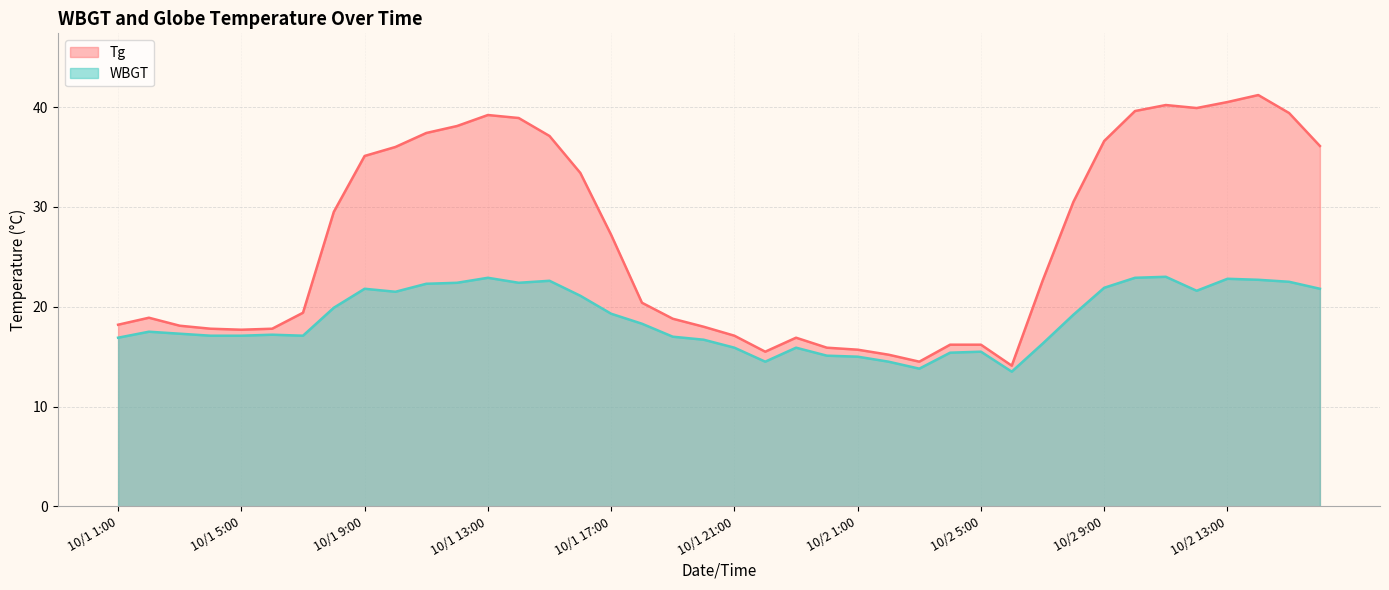

True or false: WBGT has a value of 18.3 at 10/1 18:00.

True